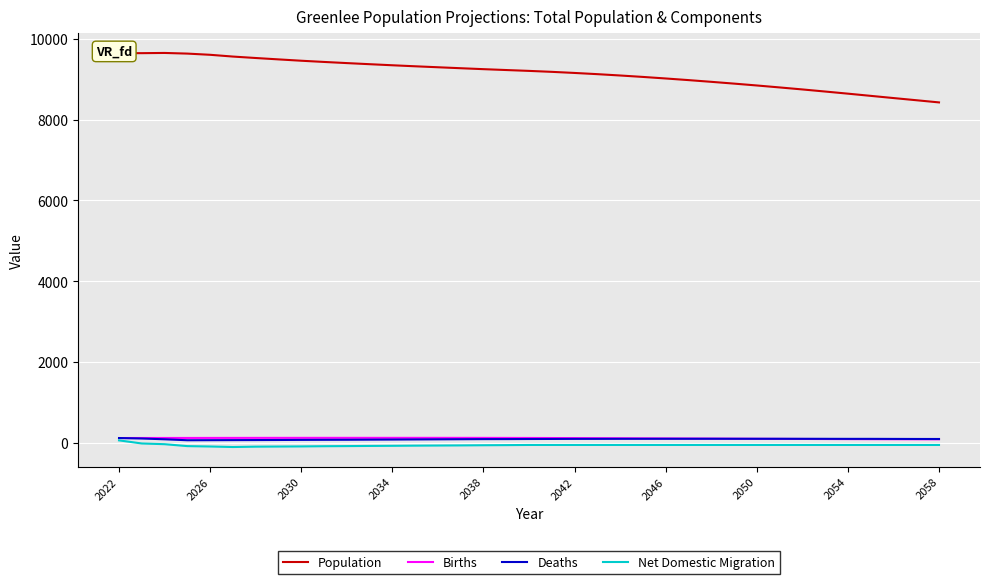

What is the difference between the second highest and minimum values in the Deaths series?

43.0